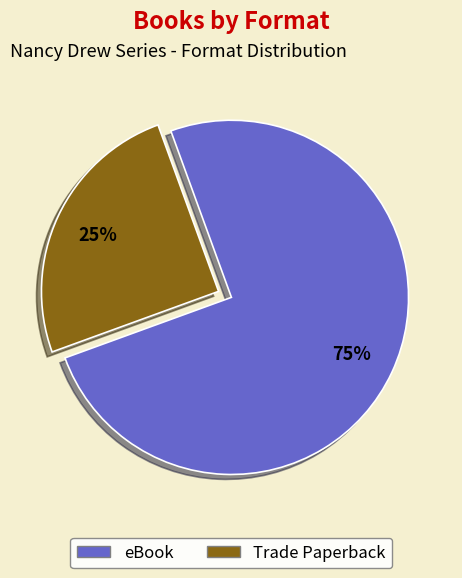

Which category accounts for the majority?

eBook